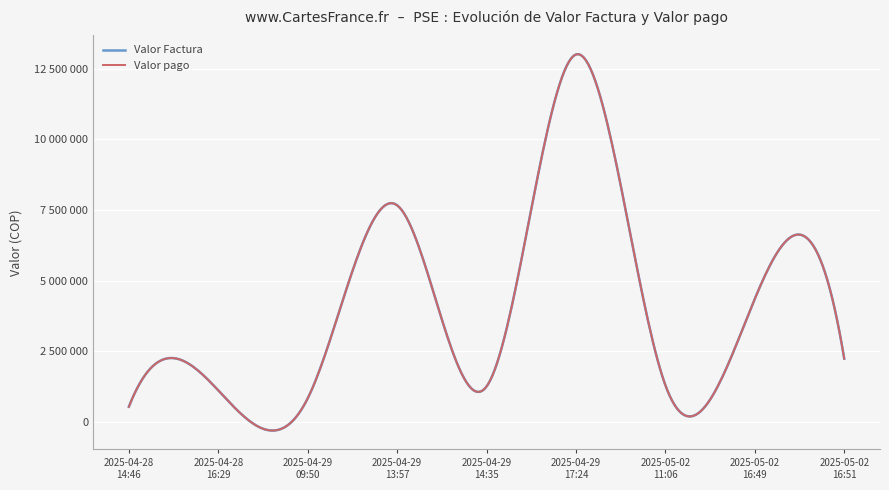

True or false: Valor Factura and Valor pago cross at least once.

False